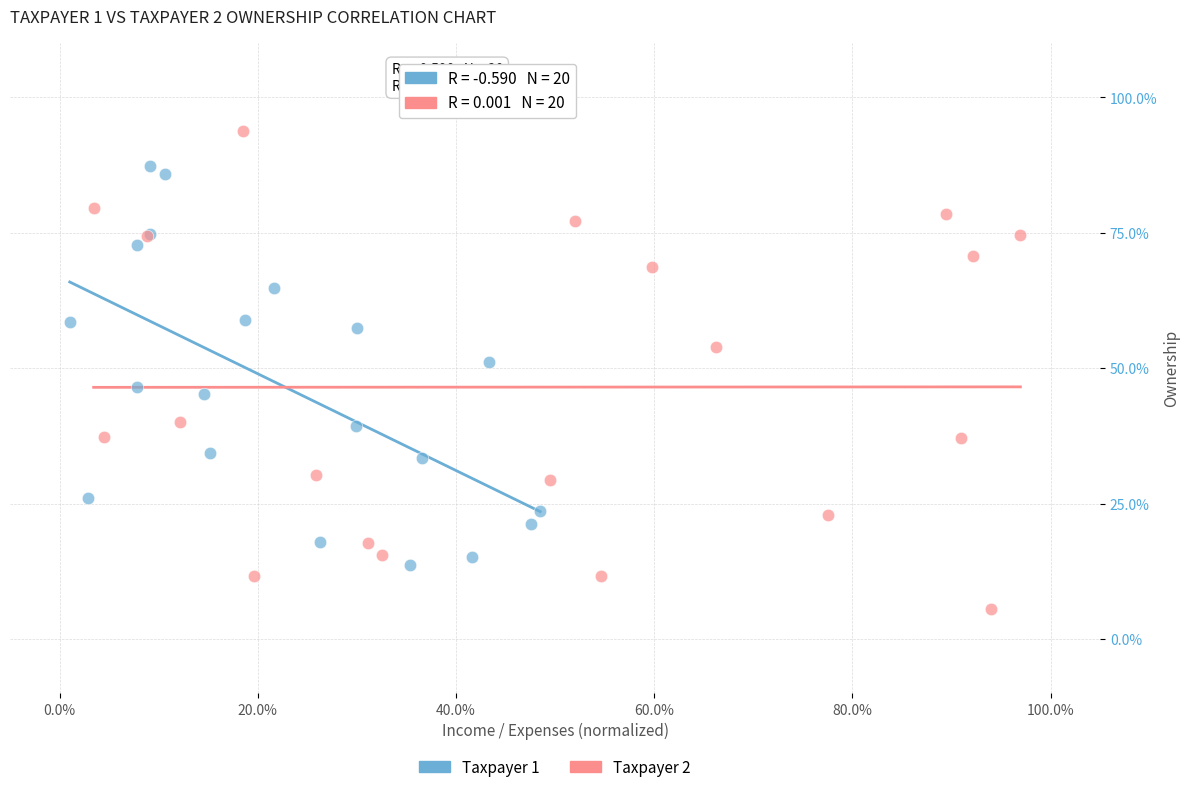

Which series has the widest spread of Y values?

Taxpayer 2